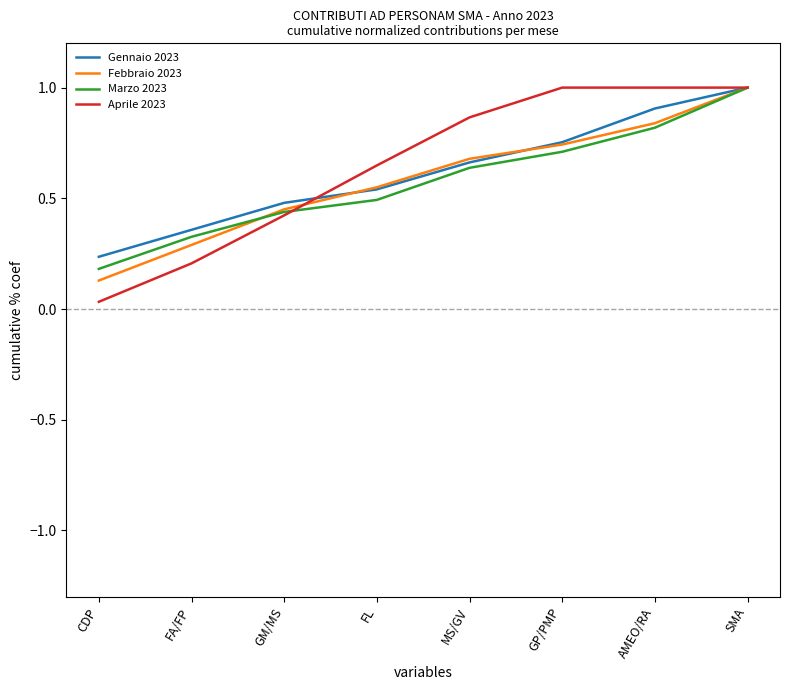

Which category has the lowest value in the Marzo 2023 series?

CDP